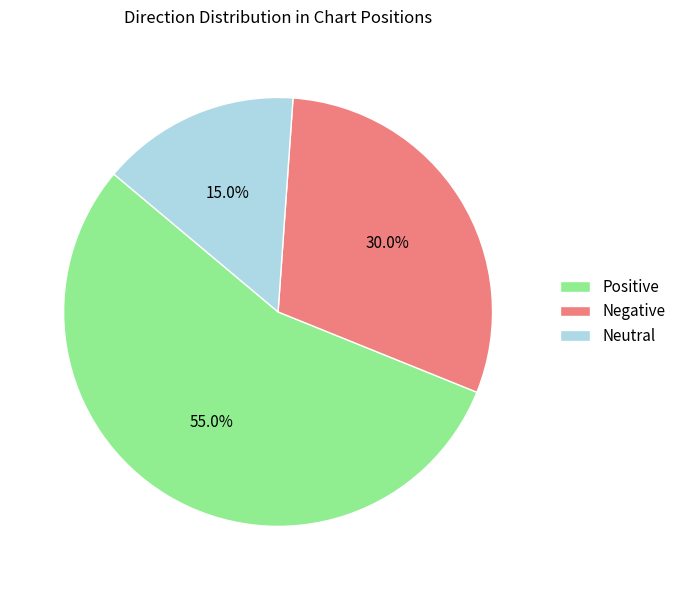

What is the total percentage of Negative and Positive?

85.0%